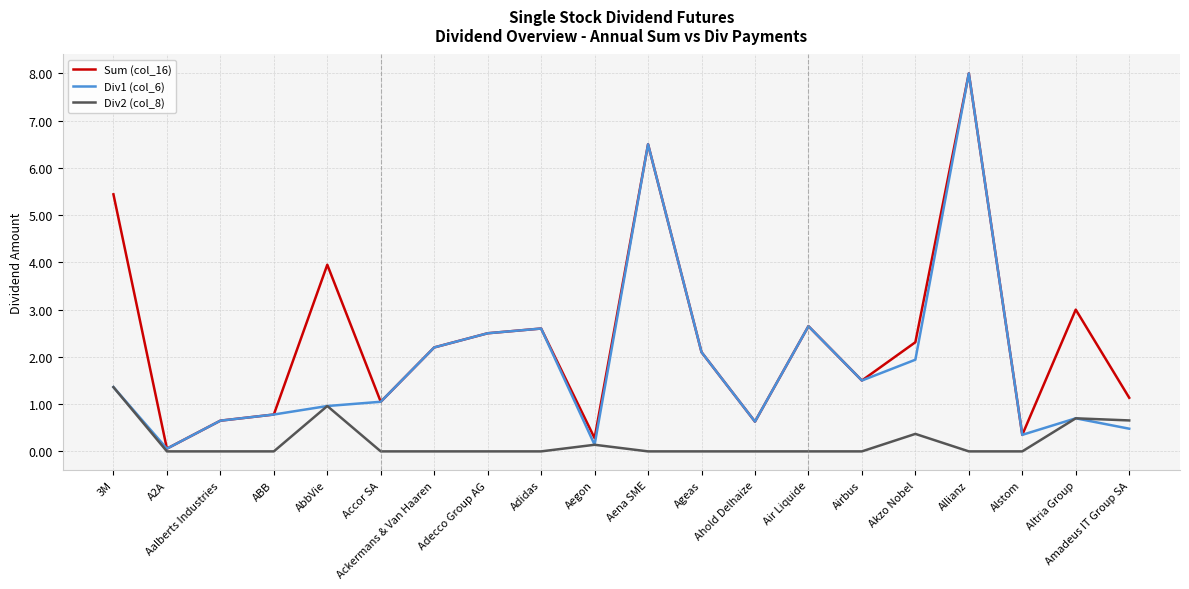

What position from the left is Alstom?

18